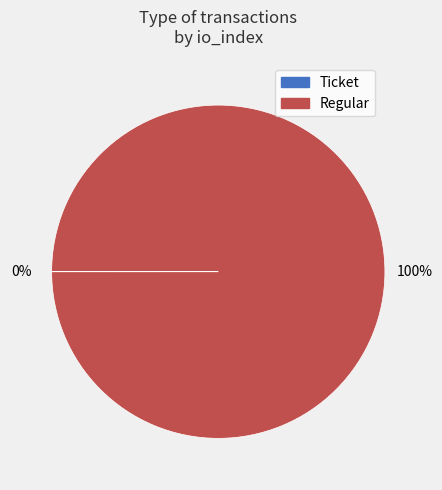

To the nearest percent, what is the difference between the largest and smallest slice percentages?

100%